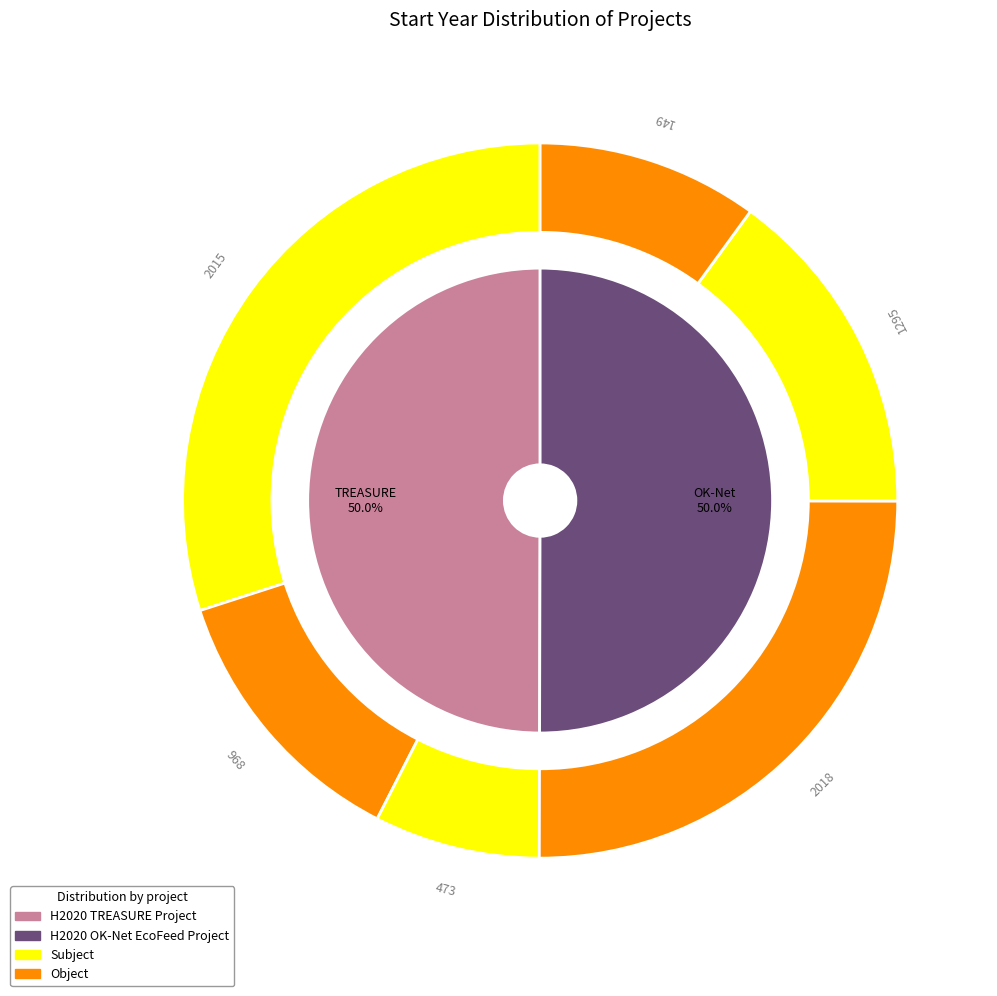

Does any single category account for the majority?

Yes